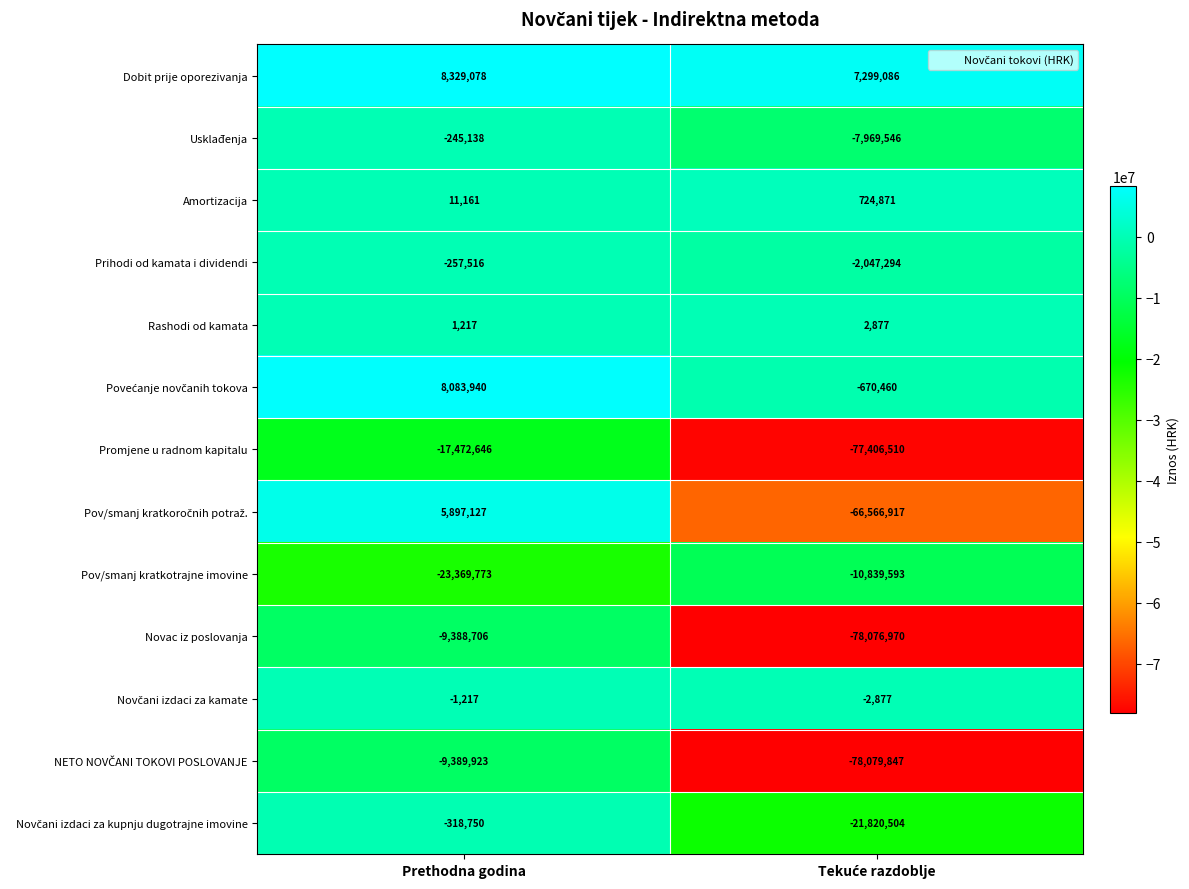

Where is Promjene u radnom kapitalu nearest to the value -47439578?

Prethodna godina